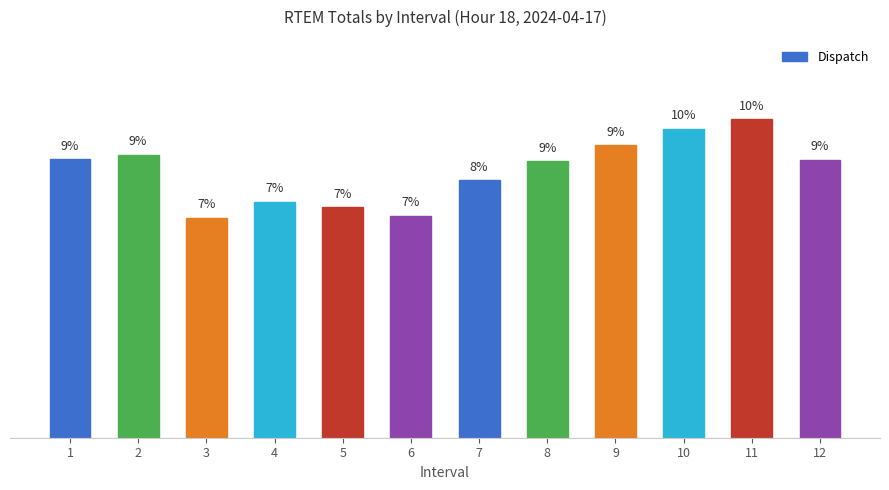

Are the bars horizontal?

No